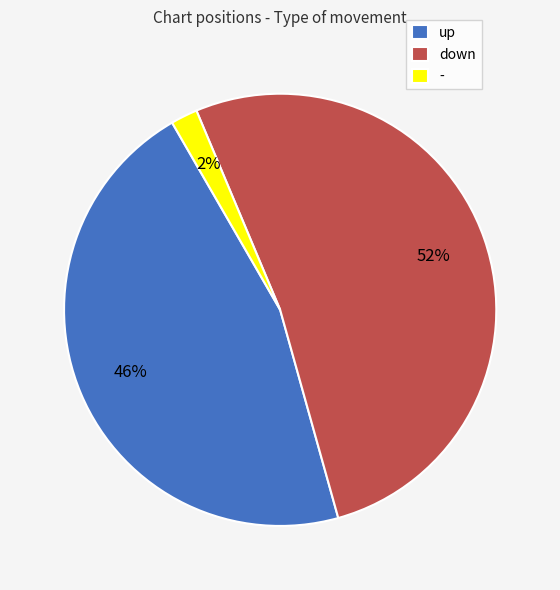

Which slice is the smallest?

-